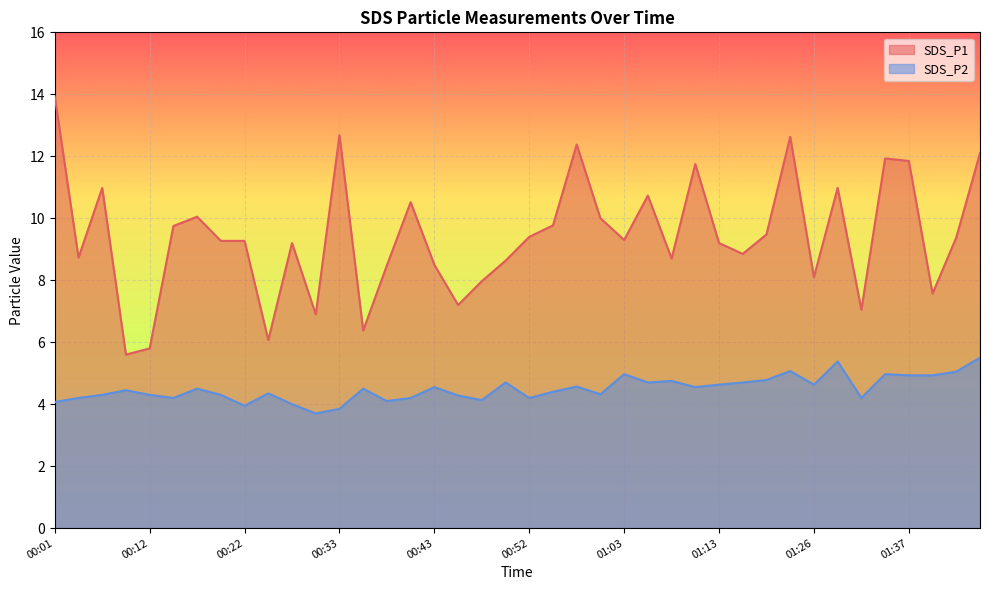

What is the label of the 3rd point from the right?

01:39